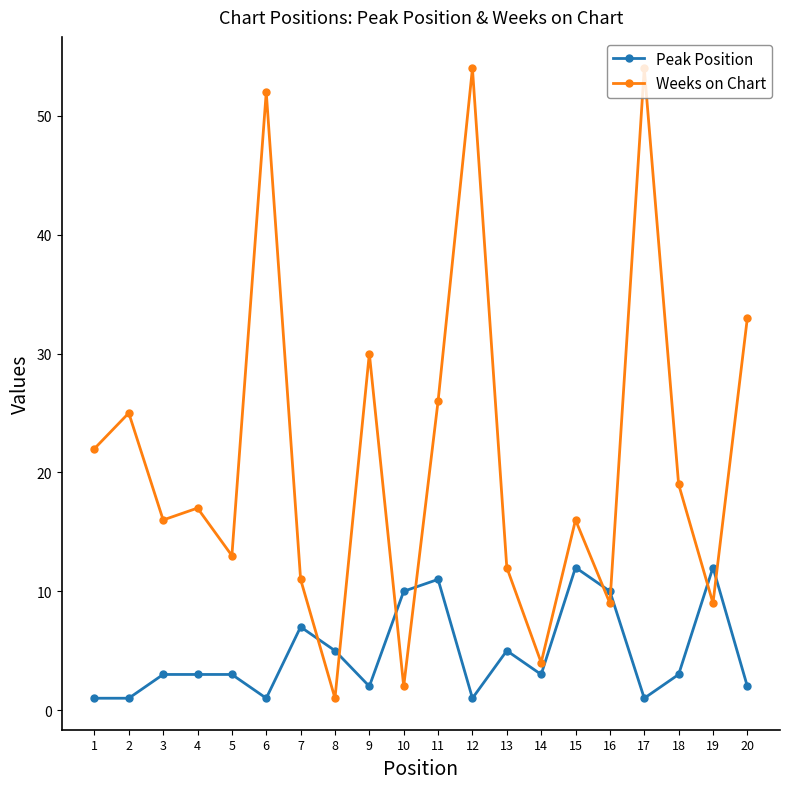

What is the value of the Weeks on Chart point at the 8th from the left?

1